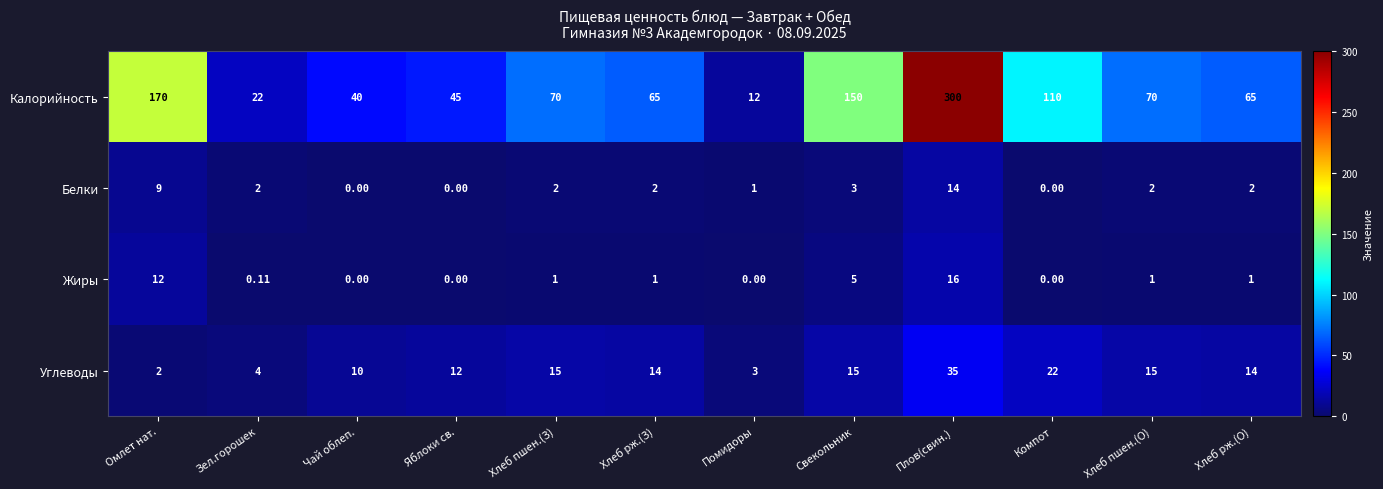

Rank the series at Хлеб пшен.(О) from lowest to highest value.

Жиры, Белки, Углеводы, Калорийность